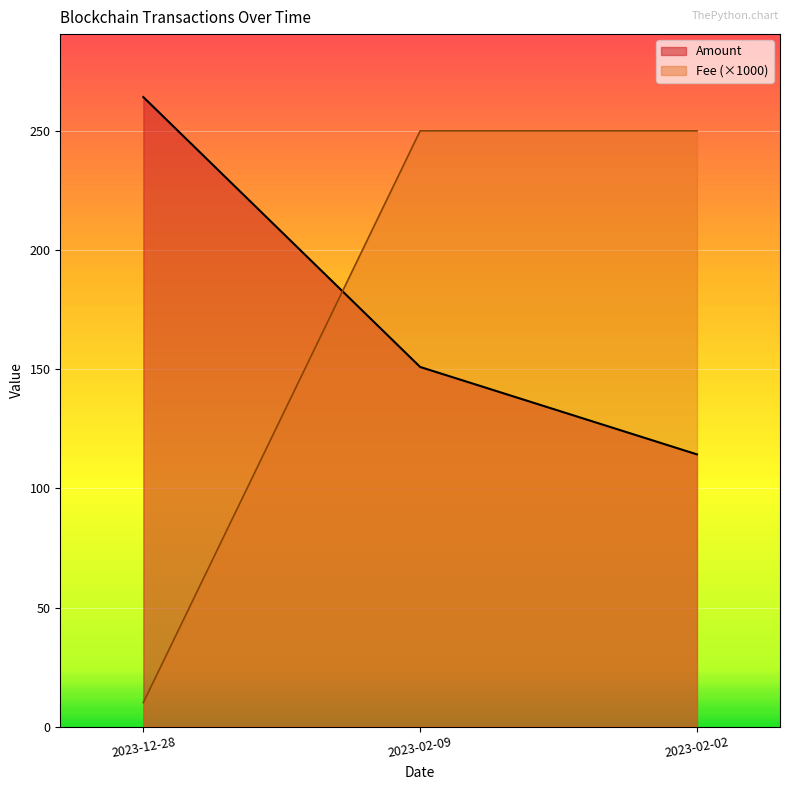

What is the average value of the Amount series?

176.4